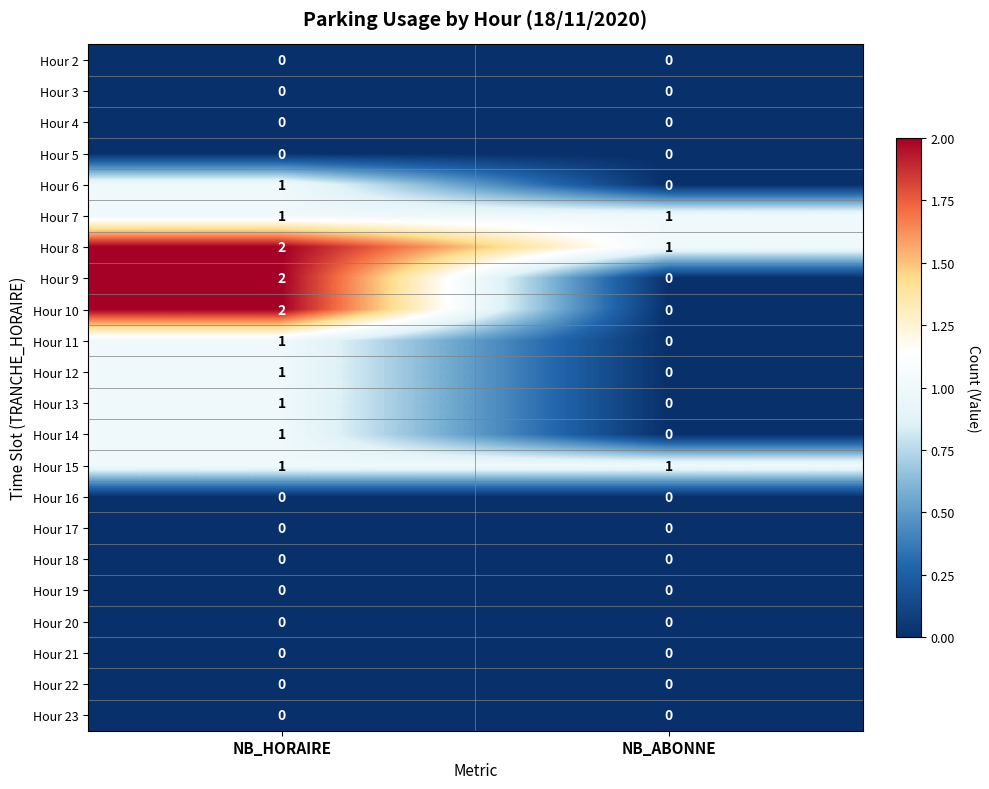

Which category has the highest value in the Hour 14 series?

NB_HORAIRE